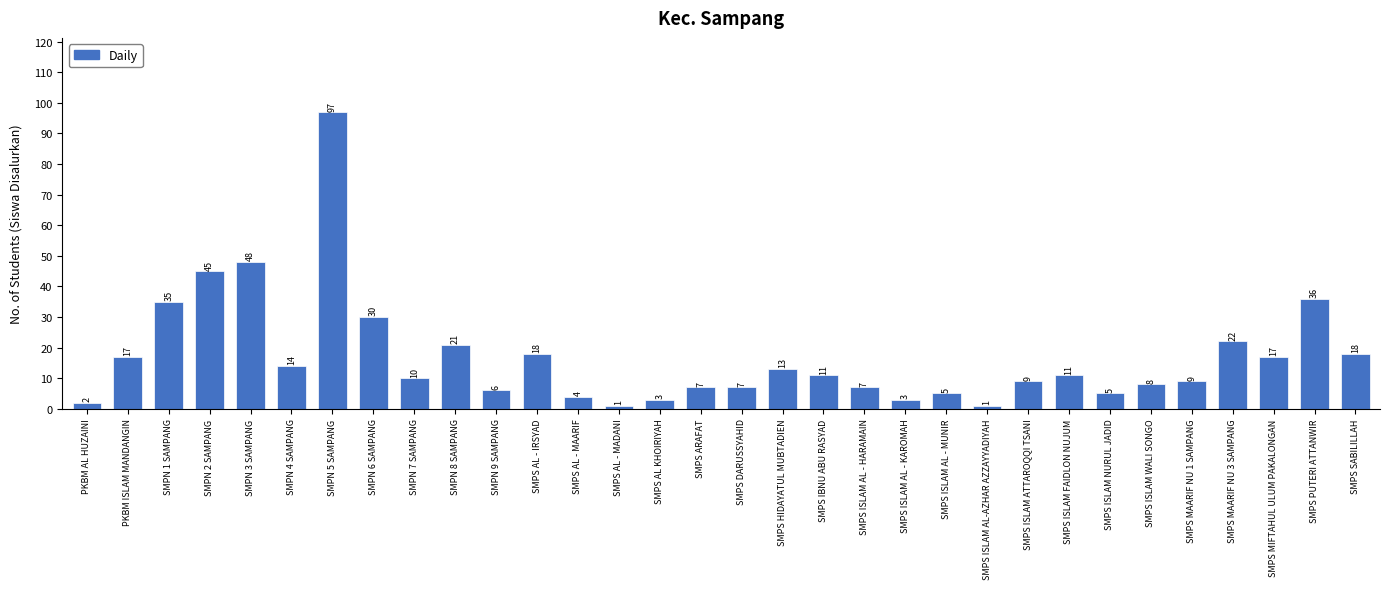

Reading right to left, what are all the values shown in this chart?

18	36	17	22	9	8	5	11	9	1	5	3	7	11	13	7	7	3	1	4	18	6	21	10	30	97	14	48	45	35	17	2